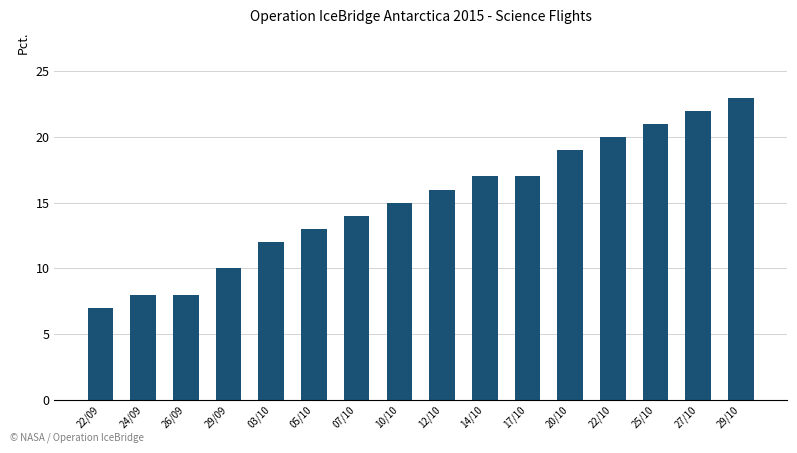

How many categories are shown in the chart?

16